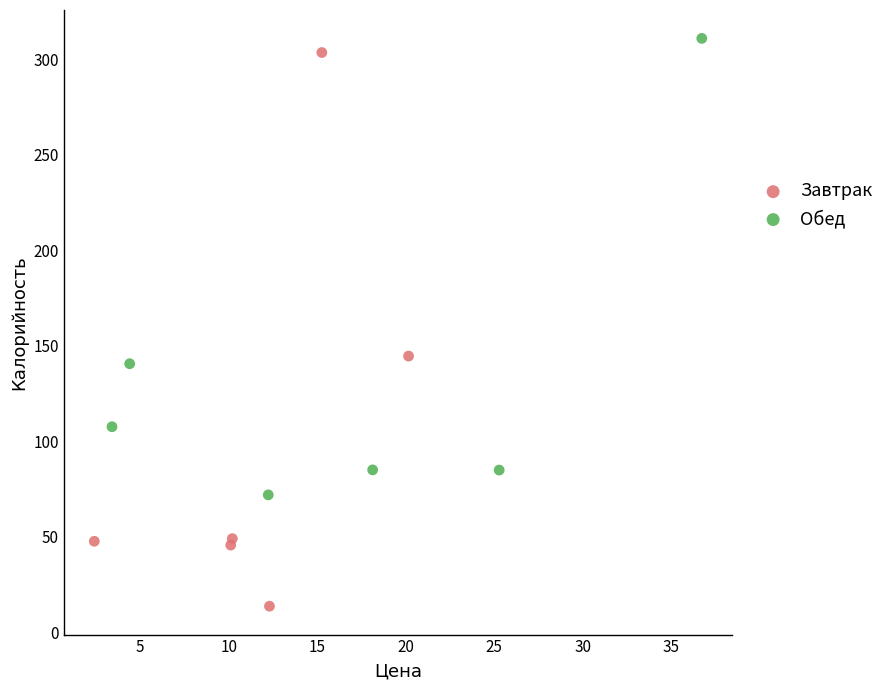

What are all the series names shown in the legend?

Завтрак, Обед